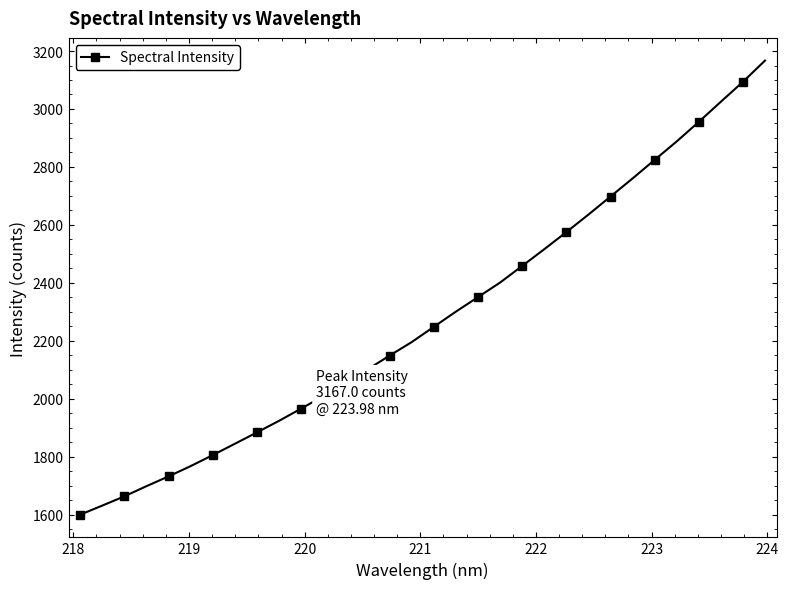

What is the smallest value displayed?

1599.6